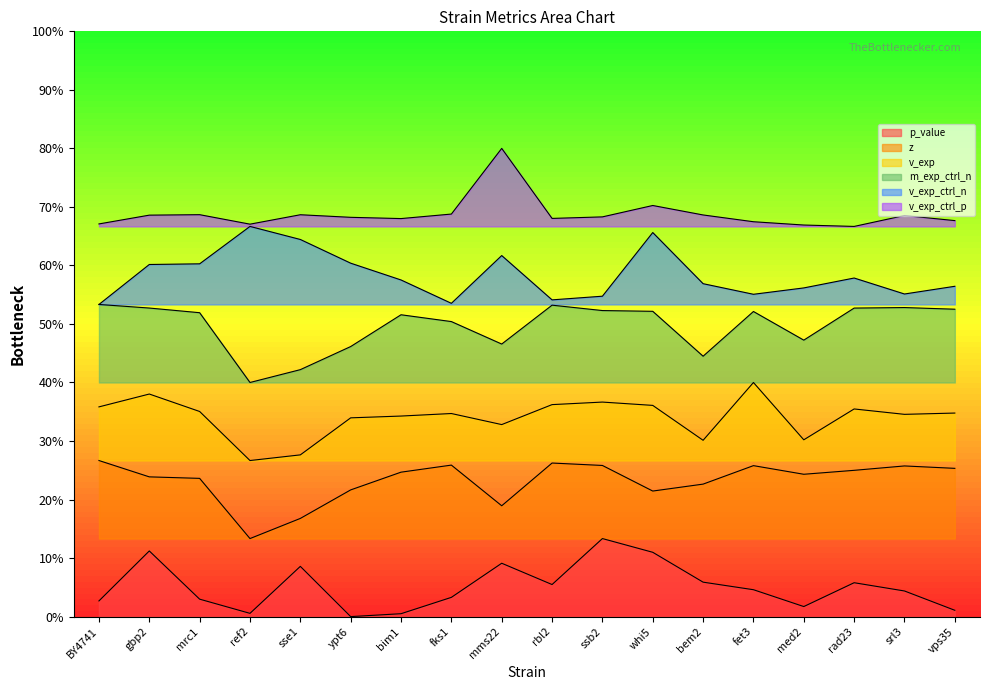

Reading left to right, what are all the values shown in this chart?

p_value: BY4741=0.0	gbp2=0.1	mrc1=0.0	ref2=0.0	sse1=0.1	ypt6=0.0	bim1=0.0	fks1=0.0	mms22=0.1	rbl2=0.1	ssb2=0.1	whi5=0.1	bem2=0.1	fet3=0.0	med2=0.0	rad23=0.1	srl3=0.0	vps35=0.0
z: BY4741=0.3	gbp2=0.2	mrc1=0.2	ref2=0.1	sse1=0.2	ypt6=0.2	bim1=0.2	fks1=0.3	mms22=0.2	rbl2=0.3	ssb2=0.3	whi5=0.2	bem2=0.2	fet3=0.3	med2=0.2	rad23=0.2	srl3=0.3	vps35=0.3
v_exp: BY4741=0.4	gbp2=0.4	mrc1=0.4	ref2=0.3	sse1=0.3	ypt6=0.3	bim1=0.3	fks1=0.3	mms22=0.3	rbl2=0.4	ssb2=0.4	whi5=0.4	bem2=0.3	fet3=0.4	med2=0.3	rad23=0.4	srl3=0.3	vps35=0.3
m_exp_ctrl_n: BY4741=0.5	gbp2=0.5	mrc1=0.5	ref2=0.4	sse1=0.4	ypt6=0.5	bim1=0.5	fks1=0.5	mms22=0.5	rbl2=0.5	ssb2=0.5	whi5=0.5	bem2=0.4	fet3=0.5	med2=0.5	rad23=0.5	srl3=0.5	vps35=0.5
v_exp_ctrl_n: BY4741=0.5	gbp2=0.6	mrc1=0.6	ref2=0.7	sse1=0.6	ypt6=0.6	bim1=0.6	fks1=0.5	mms22=0.6	rbl2=0.5	ssb2=0.5	whi5=0.7	bem2=0.6	fet3=0.6	med2=0.6	rad23=0.6	srl3=0.6	vps35=0.6
v_exp_ctrl_p: BY4741=0.7	gbp2=0.7	mrc1=0.7	ref2=0.7	sse1=0.7	ypt6=0.7	bim1=0.7	fks1=0.7	mms22=0.8	rbl2=0.7	ssb2=0.7	whi5=0.7	bem2=0.7	fet3=0.7	med2=0.7	rad23=0.7	srl3=0.7	vps35=0.7